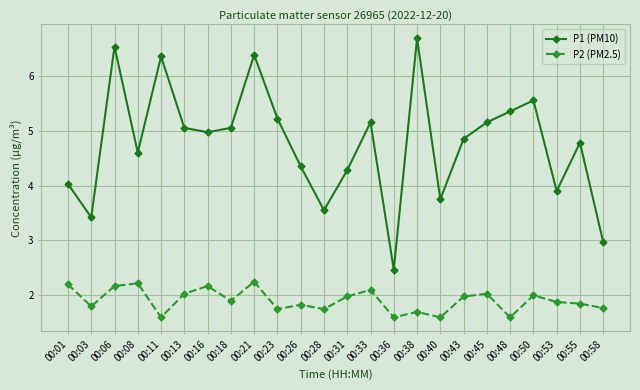

Between 00:36 and 00:38, which series saw the biggest shift?

P1 (PM10)